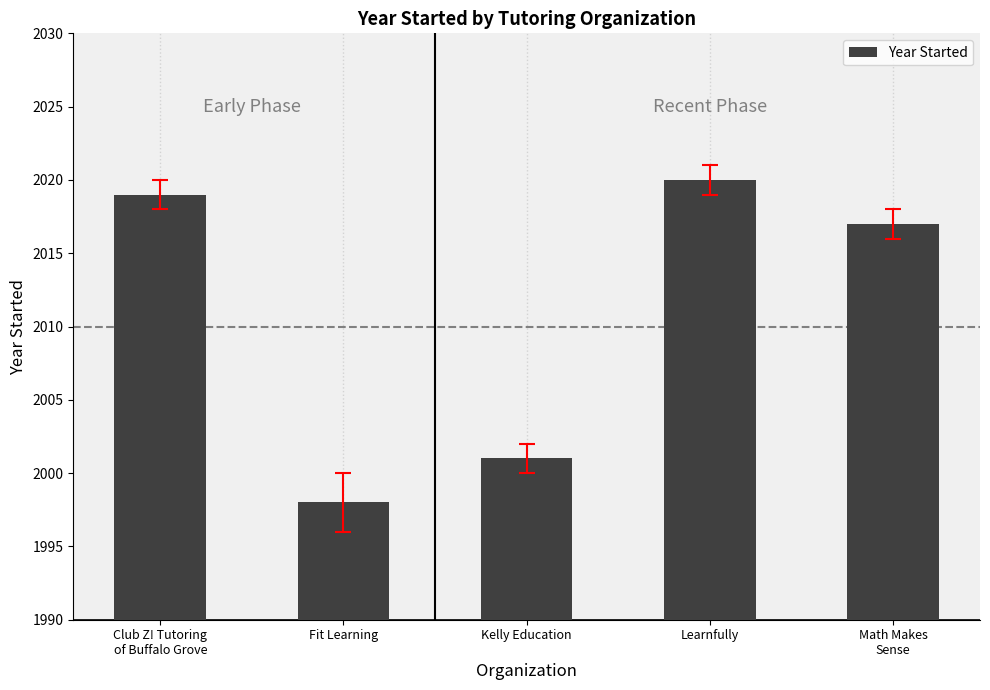

The value at Club Z! Tutoring
of Buffalo Grove is 2019. True or false?

True